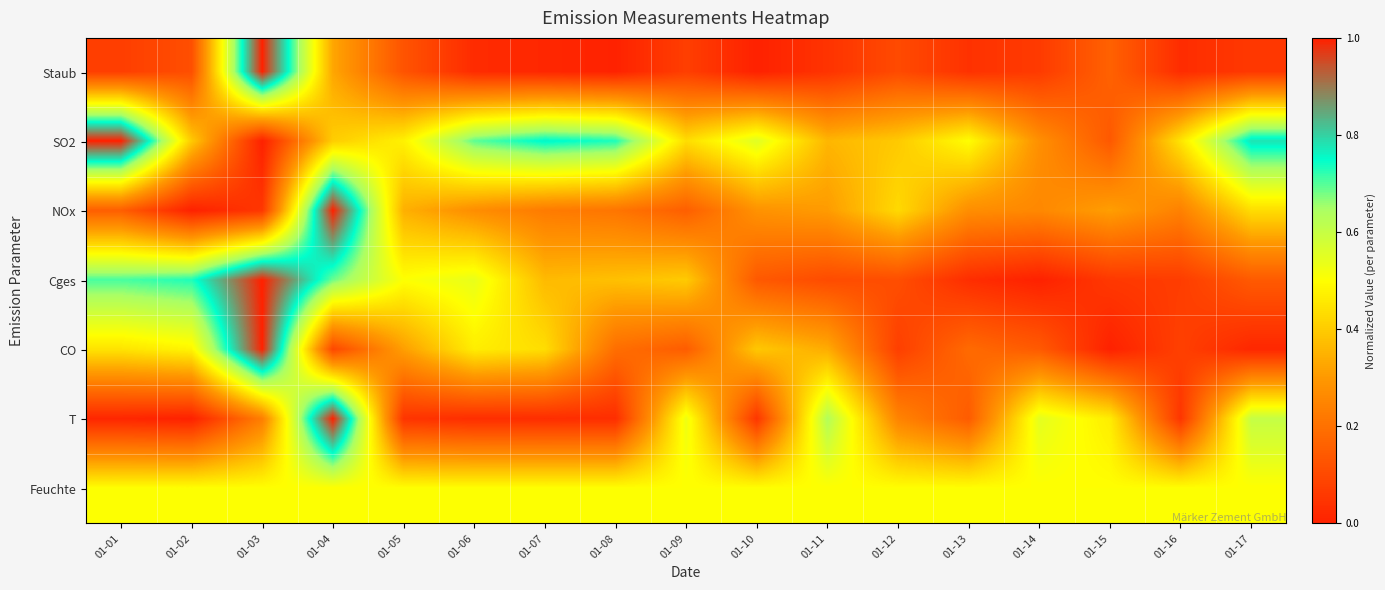

Reading right to left, list all the values displayed in this chart.

Staub: 01-17=0.1	01-16=0.0	01-15=0.2	01-14=0.1	01-13=0.0	01-12=0.1	01-11=0.0	01-10=0.0	01-09=0.1	01-08=0.0	01-07=0.0	01-06=0.0	01-05=0.1	01-04=0.3	01-03=1.0	01-02=0.1	01-01=0.1
SO2: 01-17=0.8	01-16=0.4	01-15=0.1	01-14=0.3	01-13=0.5	01-12=0.4	01-11=0.4	01-10=0.6	01-09=0.4	01-08=0.7	01-07=0.8	01-06=0.7	01-05=0.5	01-04=0.4	01-03=0.0	01-02=0.4	01-01=1.0
NOx: 01-17=0.4	01-16=0.2	01-15=0.3	01-14=0.3	01-13=0.3	01-12=0.4	01-11=0.3	01-10=0.3	01-09=0.2	01-08=0.2	01-07=0.2	01-06=0.3	01-05=0.3	01-04=1.0	01-03=0.1	01-02=0.0	01-01=0.2
Cges: 01-17=0.1	01-16=0.1	01-15=0.1	01-14=0.0	01-13=0.0	01-12=0.1	01-11=0.1	01-10=0.1	01-09=0.4	01-08=0.4	01-07=0.4	01-06=0.5	01-05=0.5	01-04=0.7	01-03=1.0	01-02=0.7	01-01=0.7
CO: 01-17=0.0	01-16=0.1	01-15=0.0	01-14=0.1	01-13=0.2	01-12=0.1	01-11=0.3	01-10=0.4	01-09=0.1	01-08=0.2	01-07=0.4	01-06=0.5	01-05=0.3	01-04=0.1	01-03=1.0	01-02=0.5	01-01=0.4
T: 01-17=0.6	01-16=0.1	01-15=0.5	01-14=0.5	01-13=0.1	01-12=0.2	01-11=0.6	01-10=0.1	01-09=0.5	01-08=0.0	01-07=0.0	01-06=0.0	01-05=0.0	01-04=1.0	01-03=0.2	01-02=0.0	01-01=0.0
Feuchte: 01-17=0.5	01-16=0.5	01-15=0.5	01-14=0.5	01-13=0.5	01-12=0.5	01-11=0.5	01-10=0.5	01-09=0.5	01-08=0.5	01-07=0.5	01-06=0.5	01-05=0.5	01-04=0.5	01-03=0.5	01-02=0.5	01-01=0.5